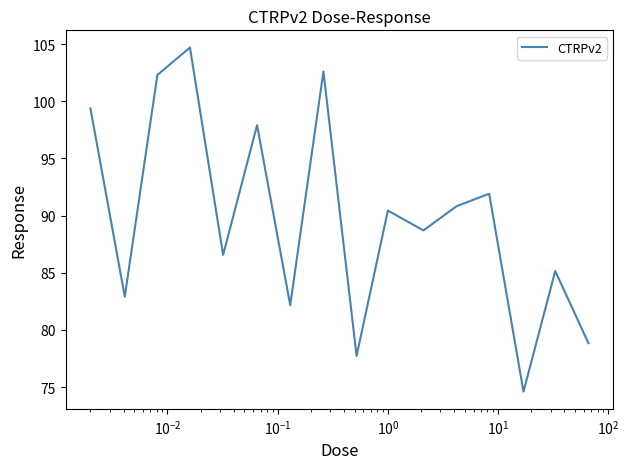

How many series are shown in this chart?

1